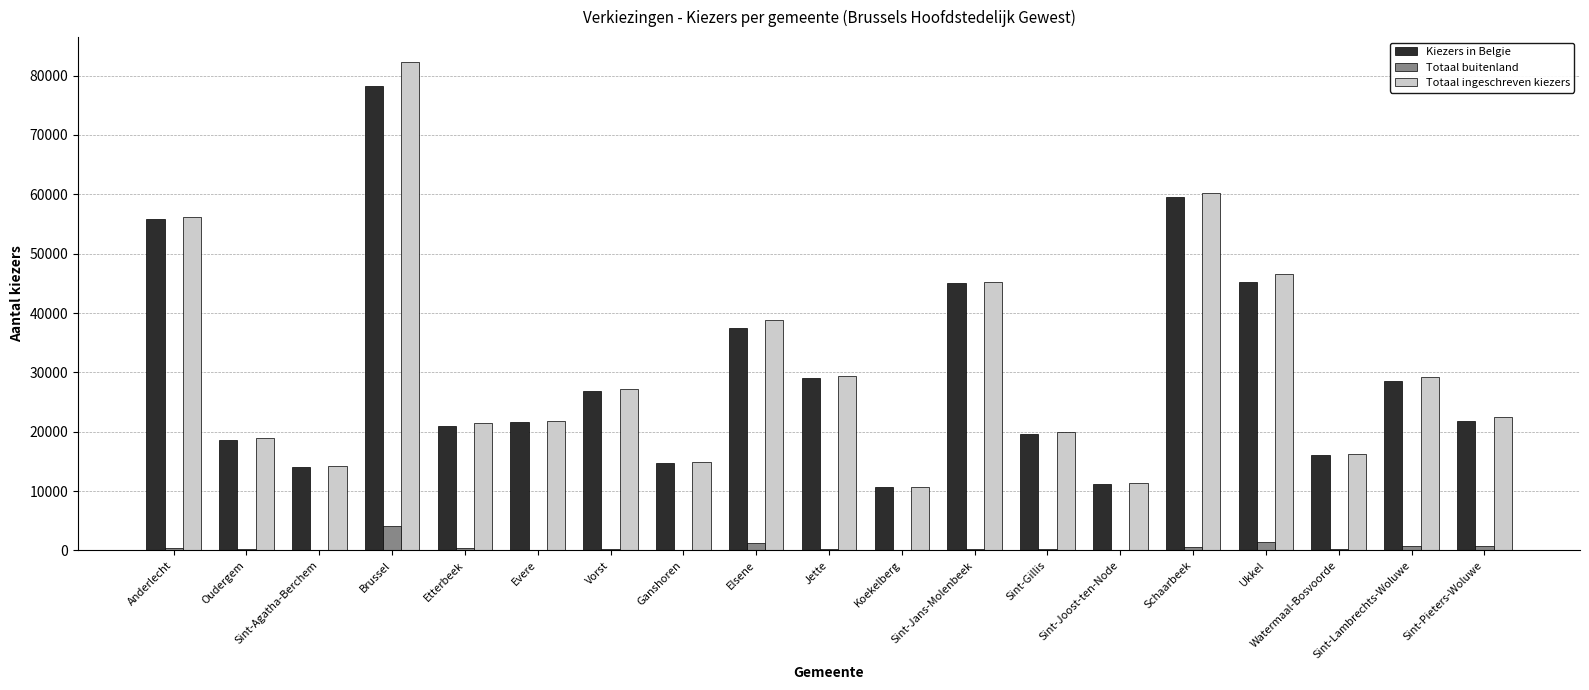

Which category has the highest value in the Totaal ingeschreven kiezers series?

Brussel